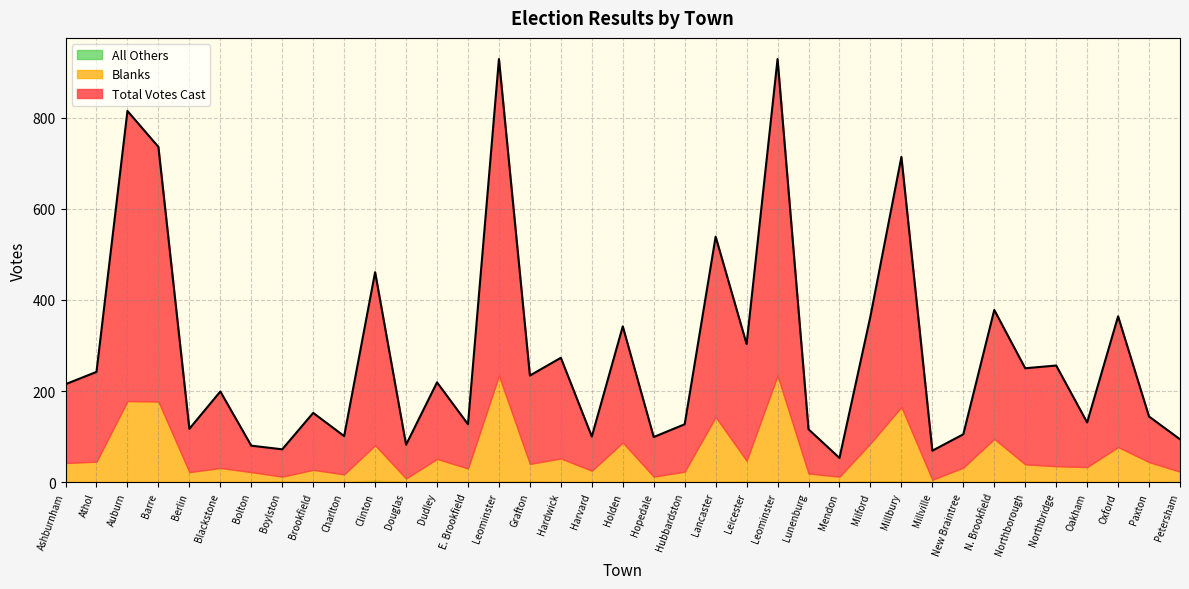

What is the difference between the maximum and minimum values in the Blanks series?

229